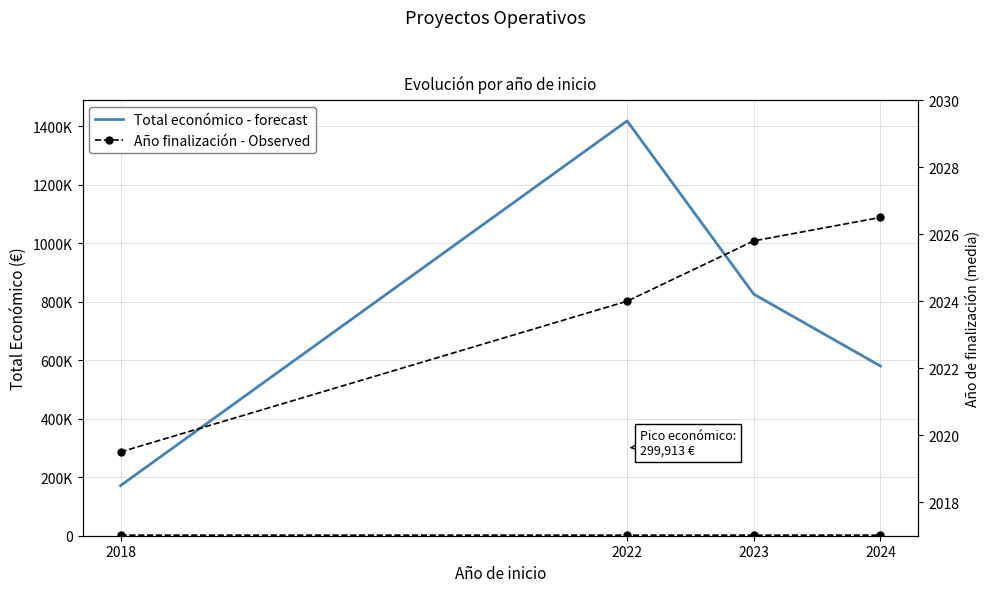

What is the difference between the highest and lowest values at 2023?

823895.2